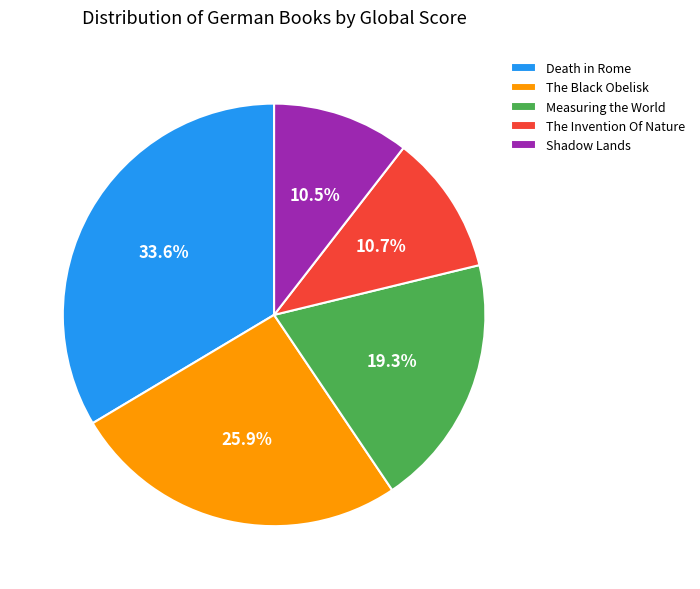

Count the number of slices in the pie.

5